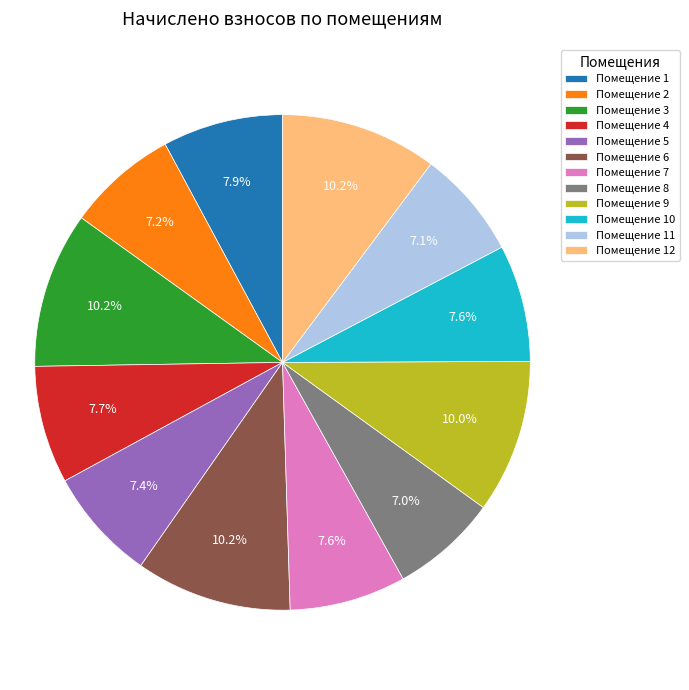

How many segments does this pie chart have?

12